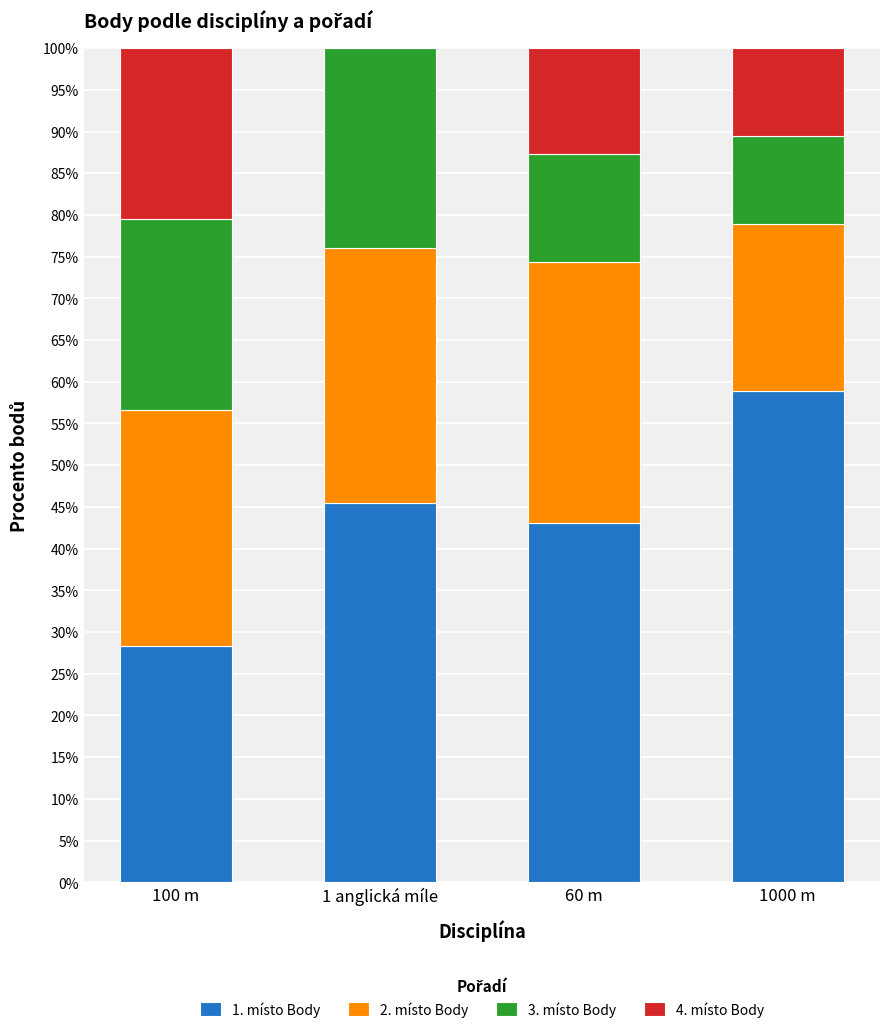

Reading right to left, transcribe the values for 1. místo Body.

1000 m=58.9	60 m=43.1	1 anglická míle=45.4	100 m=28.4